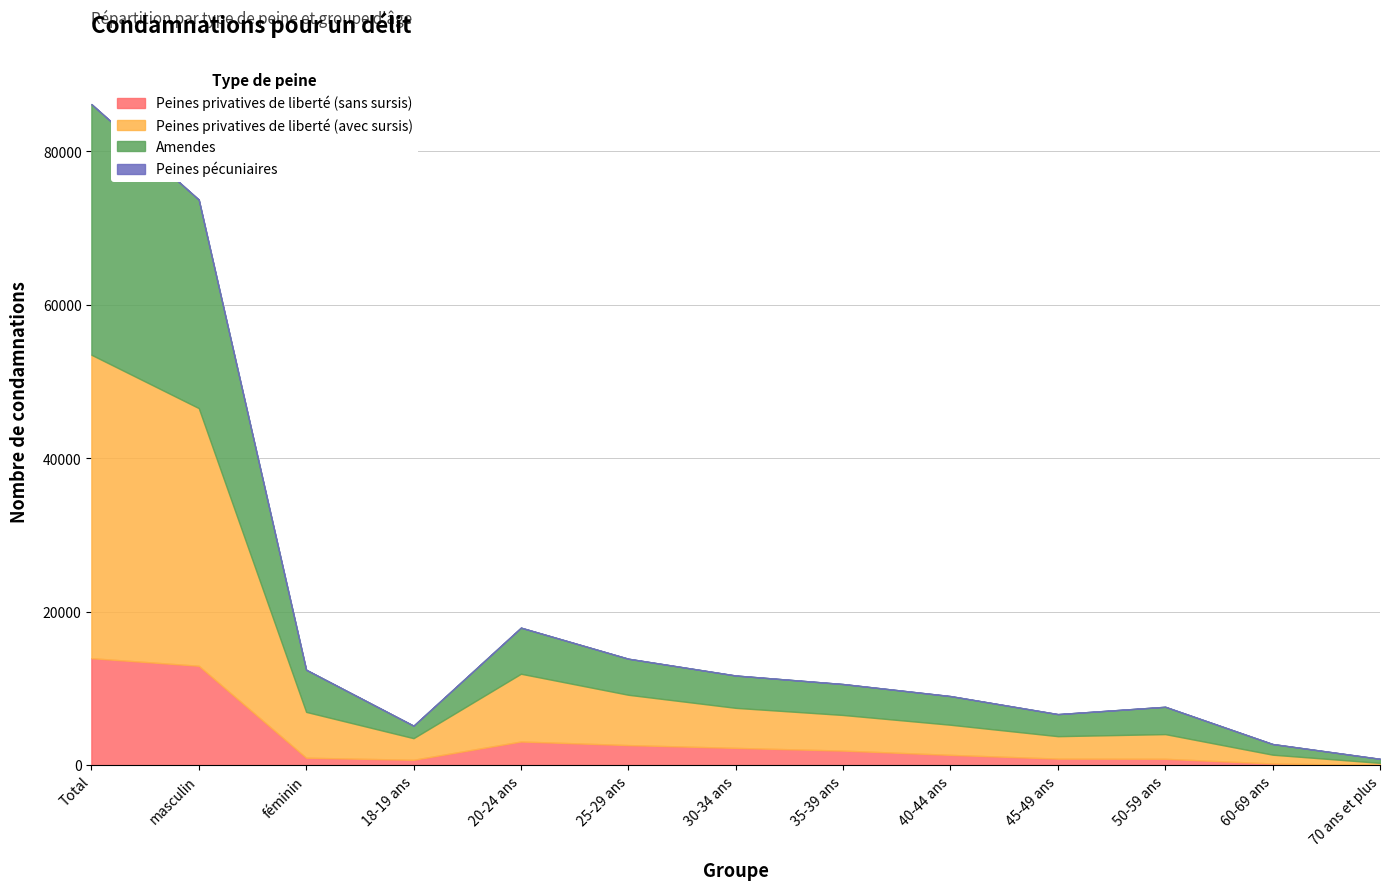

What is the value of the Peines privatives de liberté (avec sursis) point at the 6th from the left?

6557